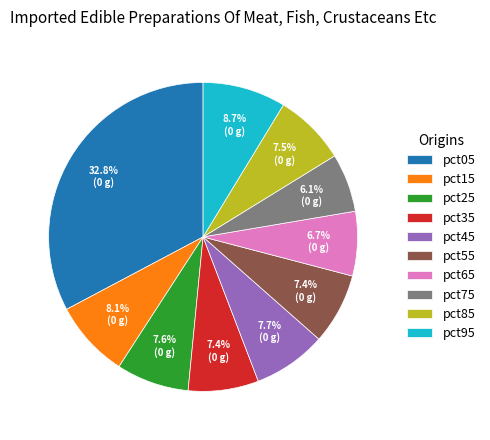

To the nearest percent, what is the difference between the largest and smallest slice percentages?

27%